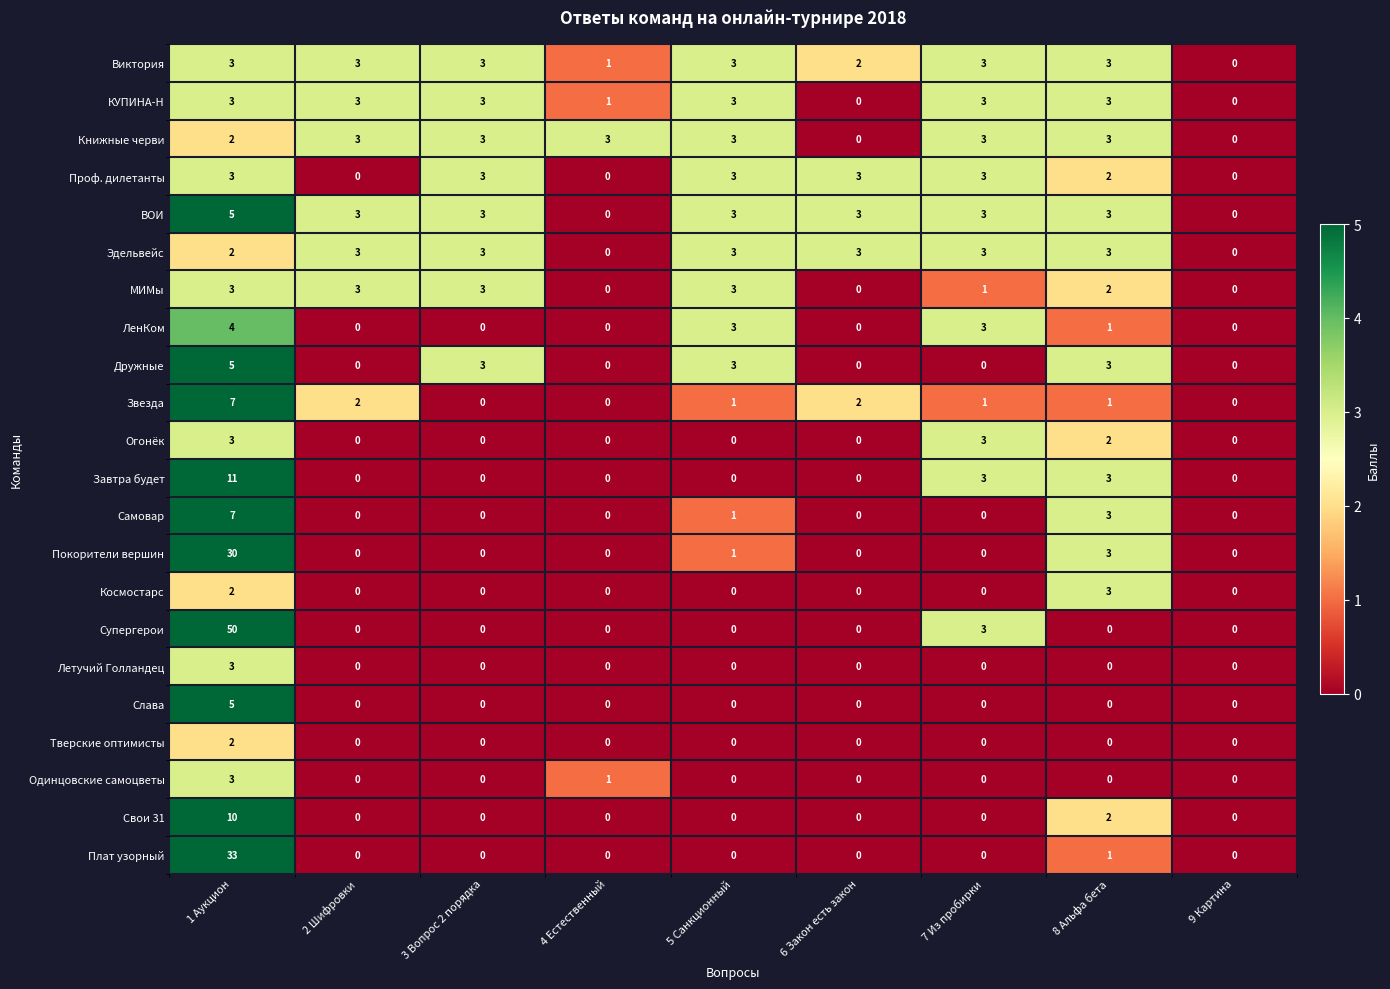

Which series has the largest range (max minus min)?

Супергерои